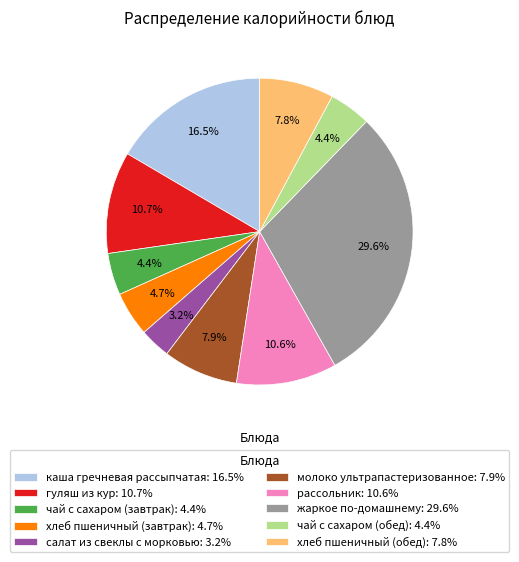

Which slice is the smallest?

салат из свеклы с морковью